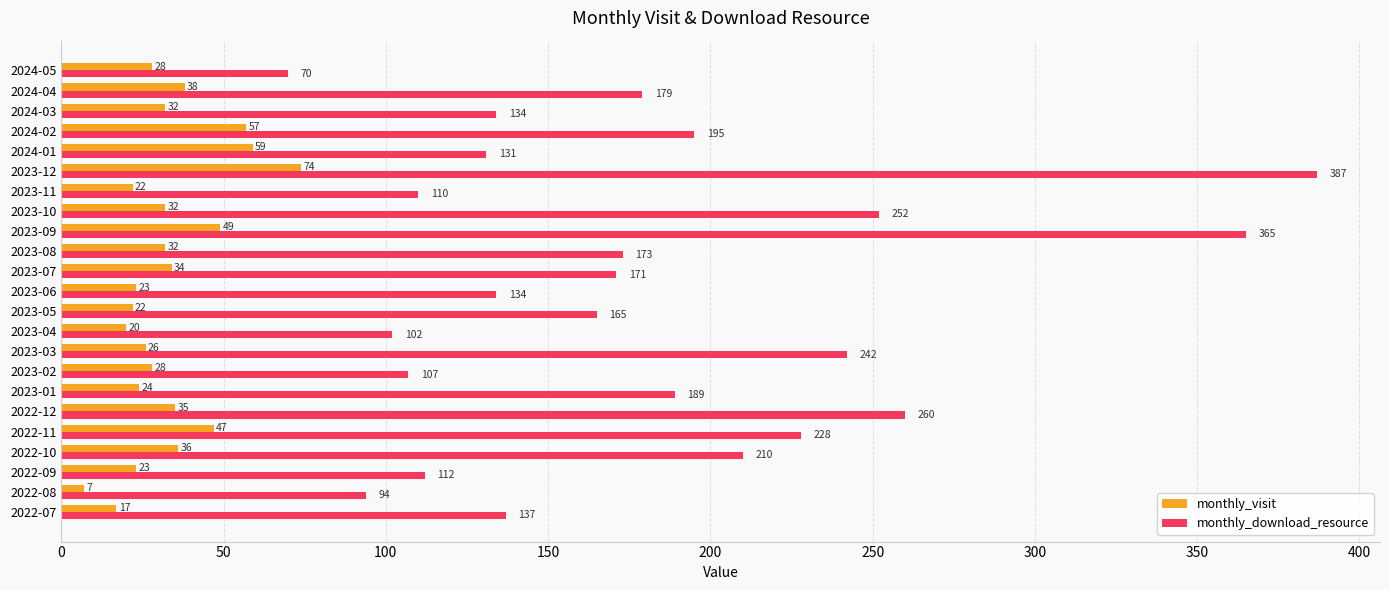

At 2023-05, list the series in order from largest to smallest.

monthly_download_resource, monthly_visit